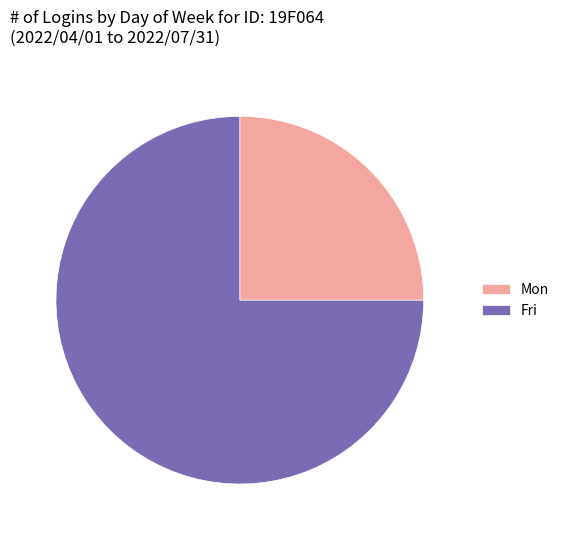

Which category has the smallest portion of the pie?

Mon